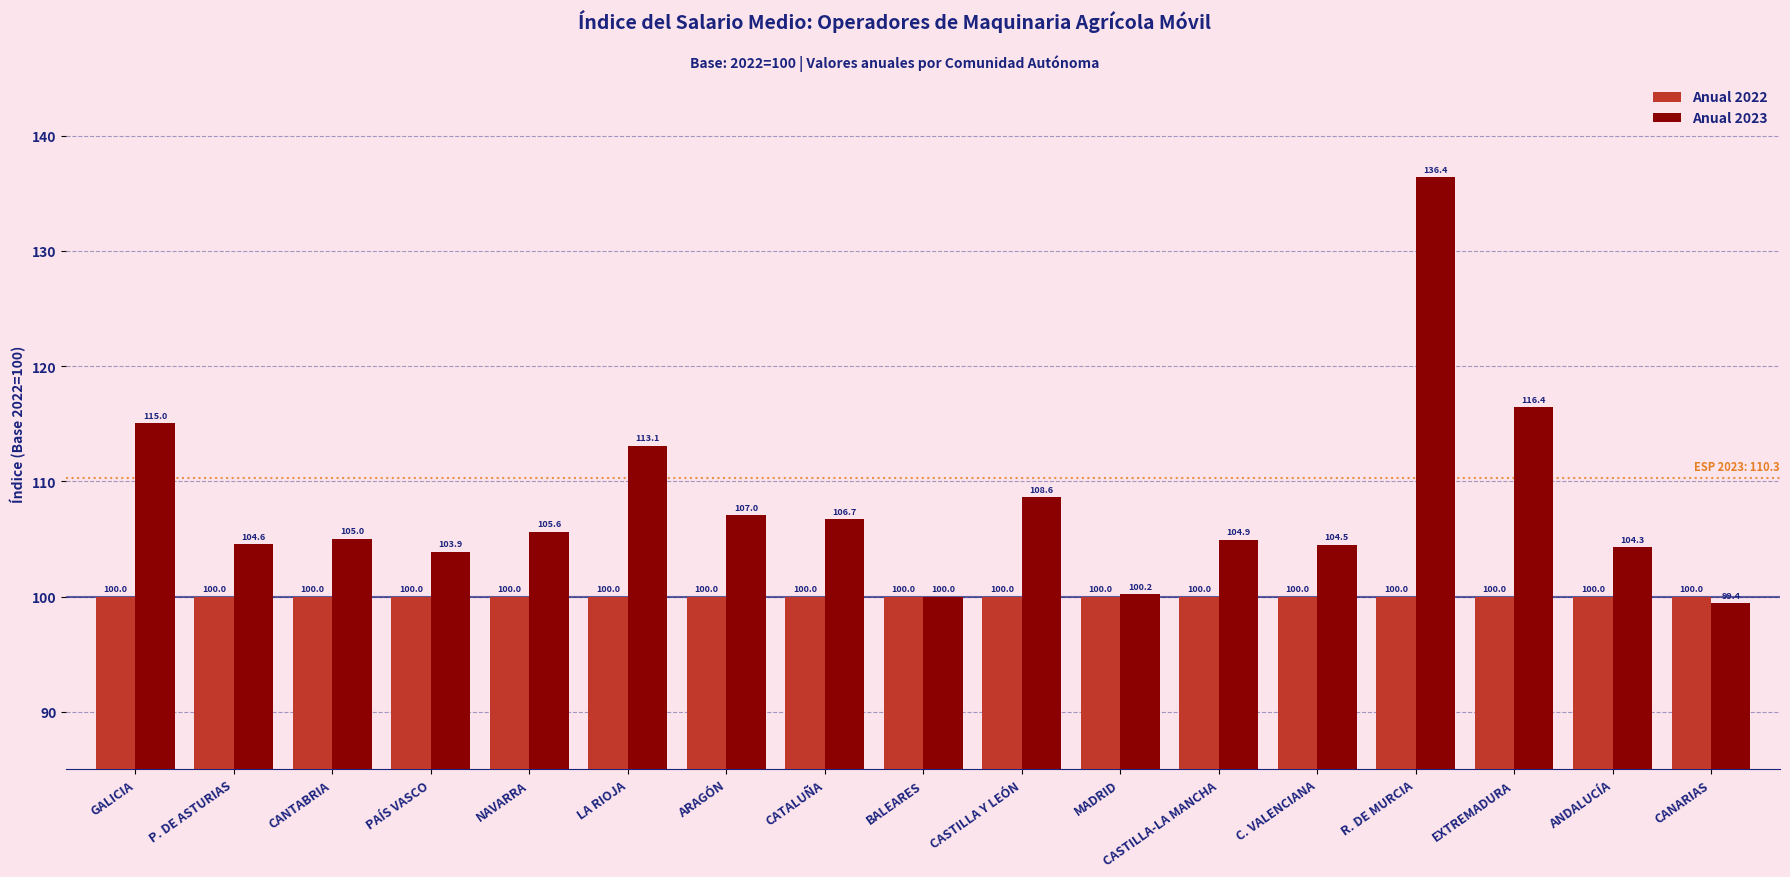

Is the value of Anual 2022 at R. DE MURCIA greater than the value of Anual 2023 at CANTABRIA?

No